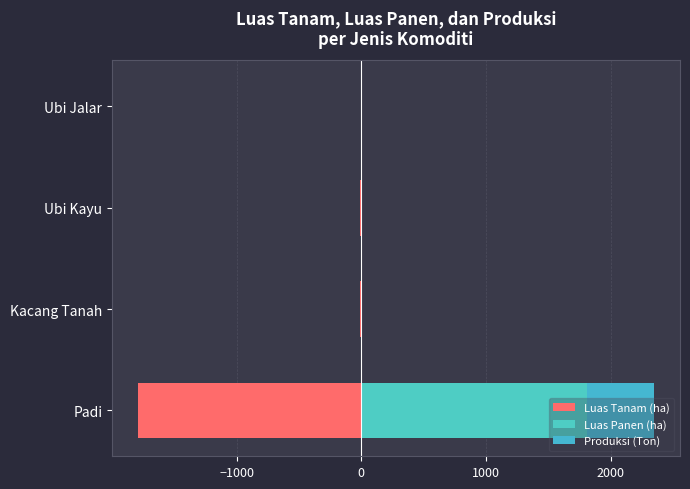

Which has a higher value, Ubi Jalar or Padi?

Ubi Jalar